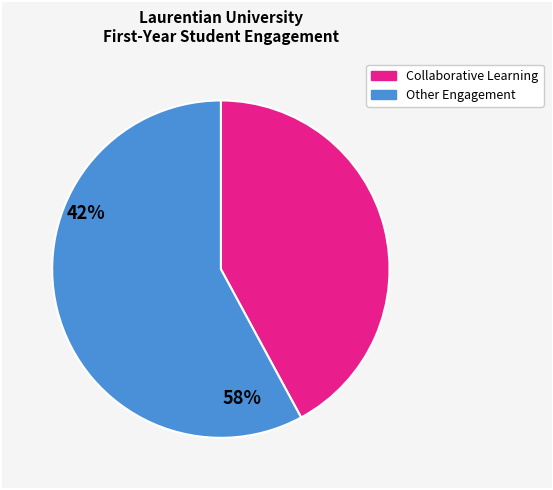

Is there a majority slice in this chart?

Yes